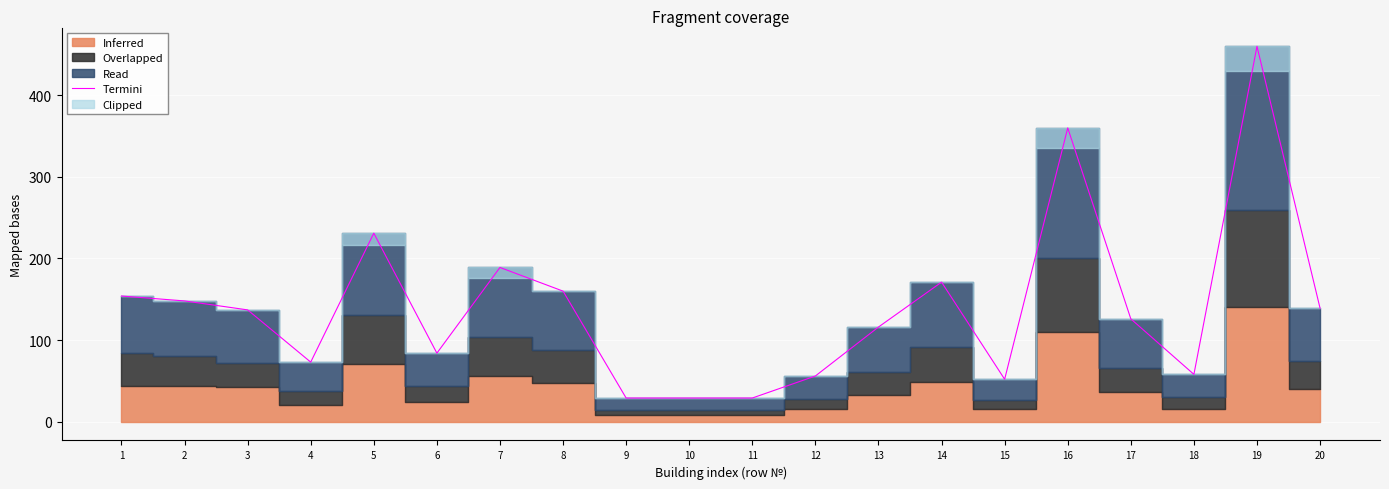

How many values are below 137?

10